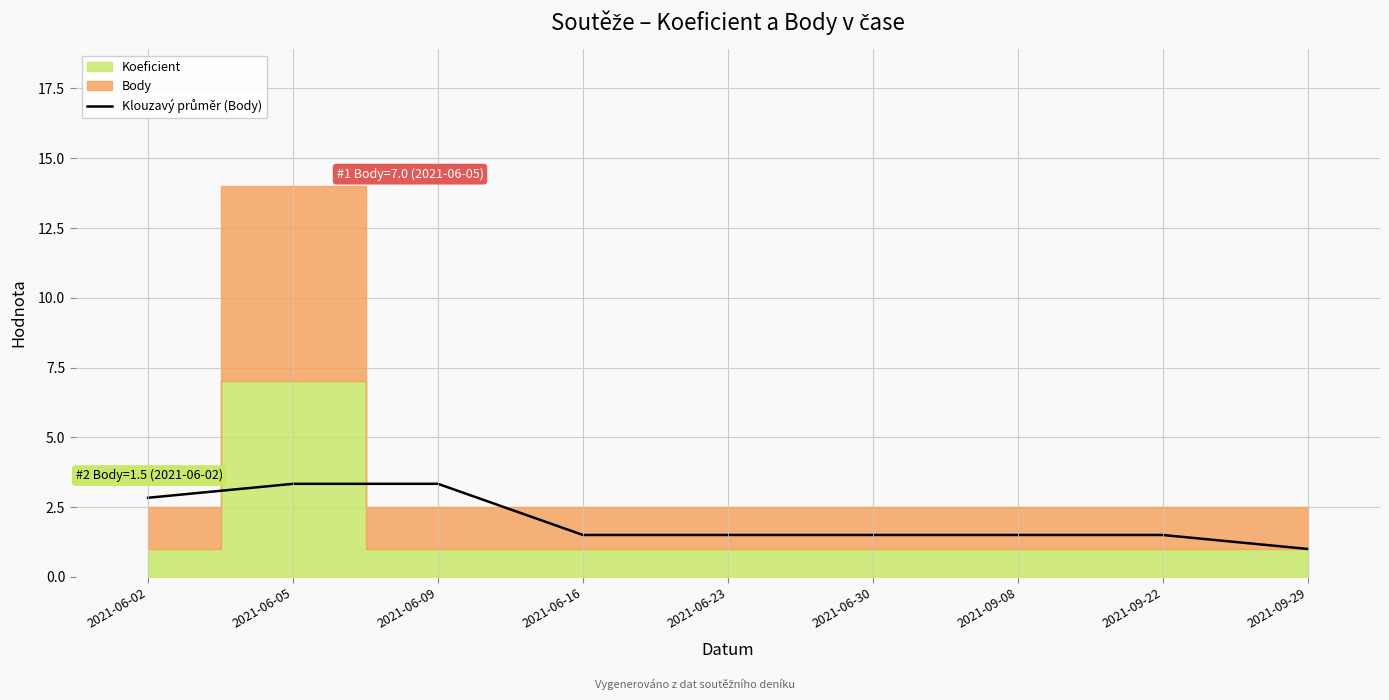

What is the value of the 6th point from the left?

1.5